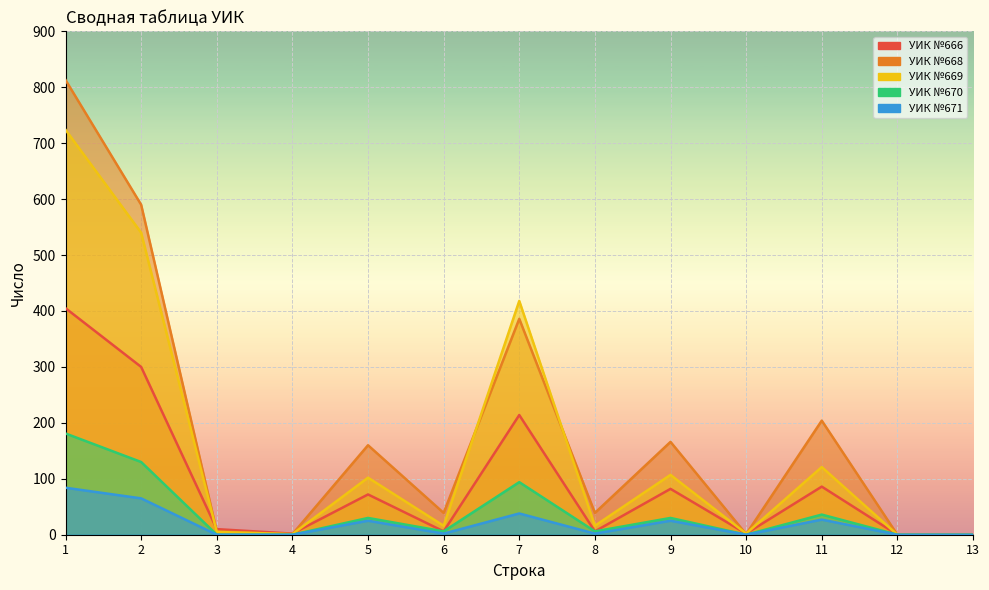

What is the value of the УИК №668 point at the 3rd from the left?

6